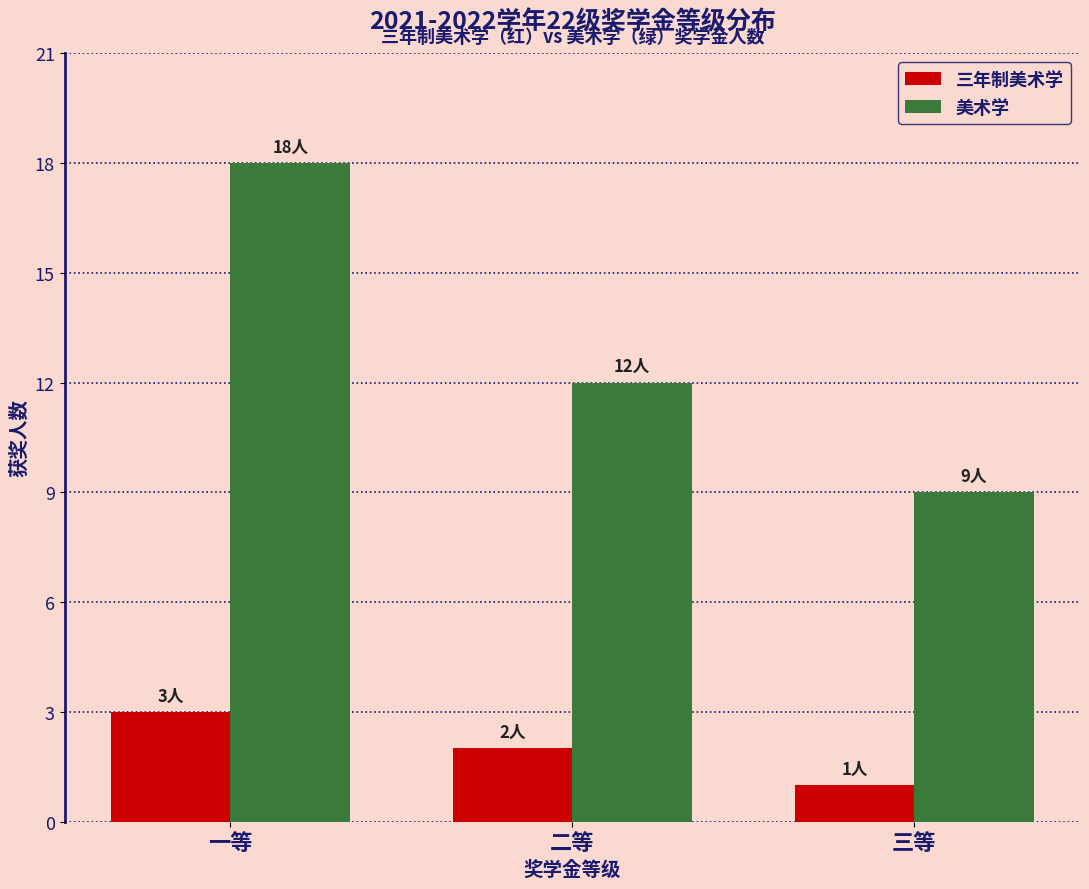

At which category is the sum across all series the highest?

一等